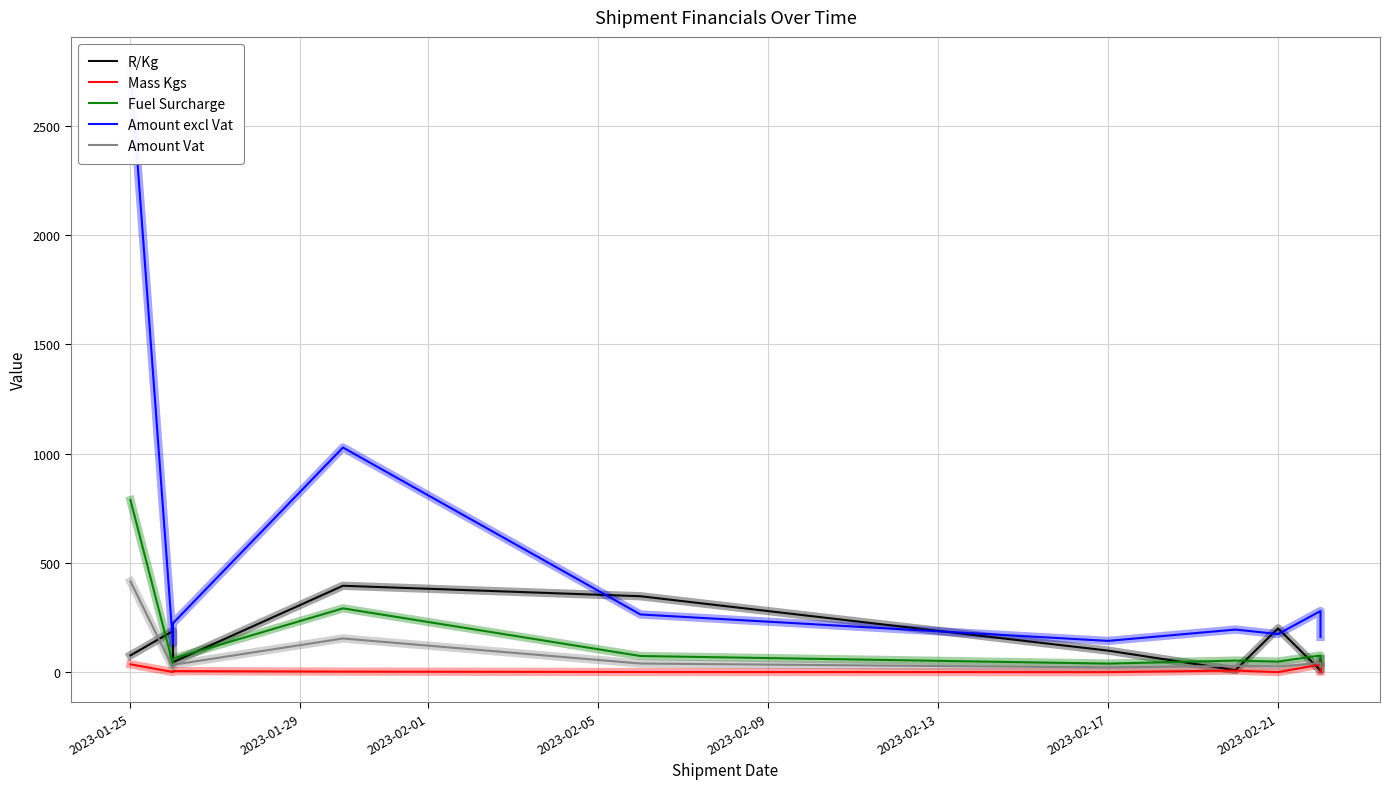

Reading right to left, extract all data points from this chart.

R/Kg: 59.8	8.0	200.5	9.2	98.7	347.6	395.5	45.7	188.6	76.9
Mass Kgs: 2.7	35.0	0.1	7.5	0.2	0.8	2.6	4.9	0.7	36.0
Fuel Surcharge: 44.5	76.5	48.4	53.0	39.4	74.0	292.2	62.3	35.7	787.7
Amount excl Vat: 161.6	279.8	174.5	195.1	143.2	264.2	1028.4	224.0	130.1	2769.5
Amount Vat: 24.2	42.0	26.2	29.3	21.5	39.6	154.3	33.6	19.5	415.4